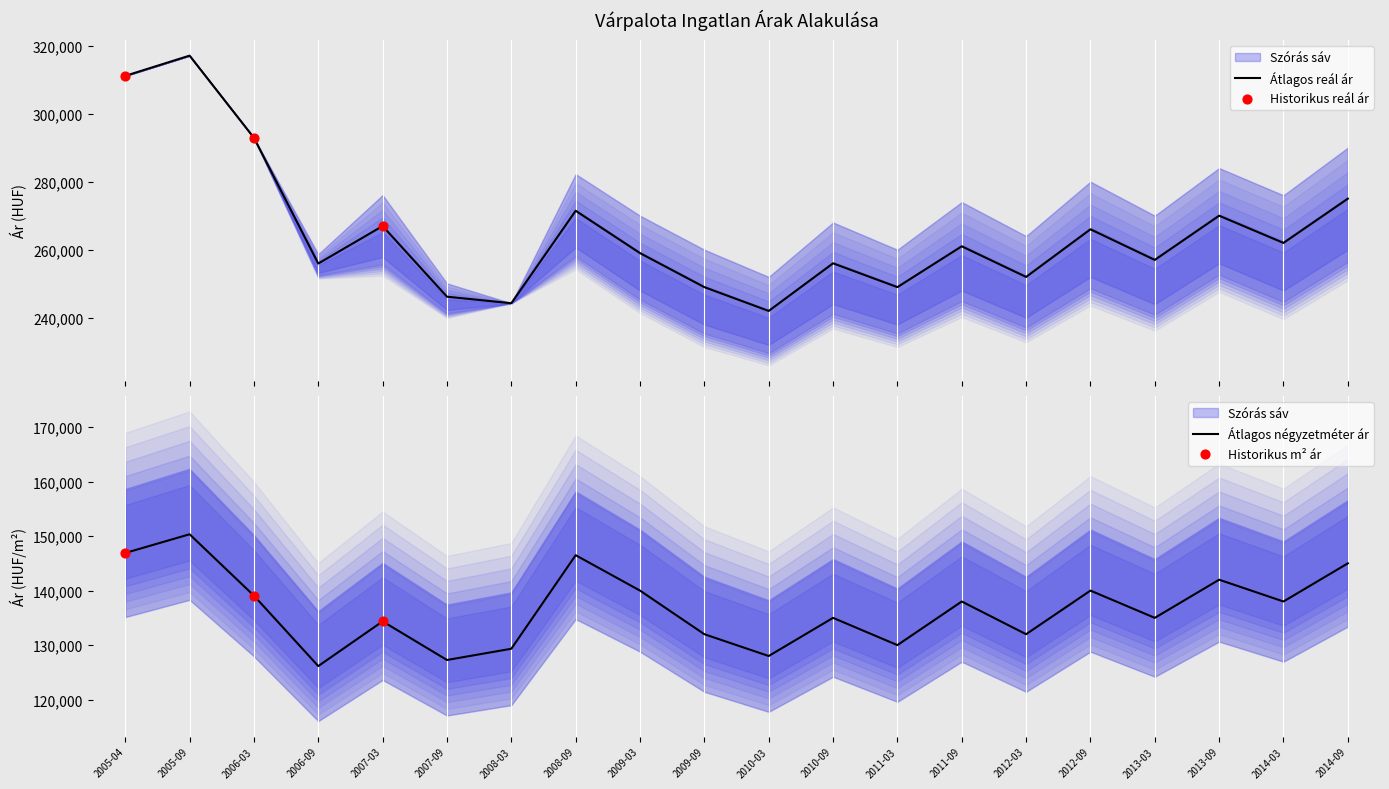

What is the total value across all series at 2011-03?

379000